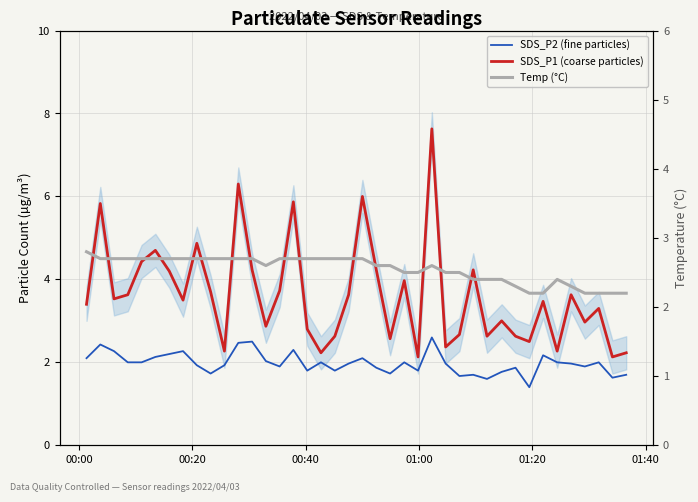

Which series has the largest range (max minus min)?

SDS_P1 (coarse particles)